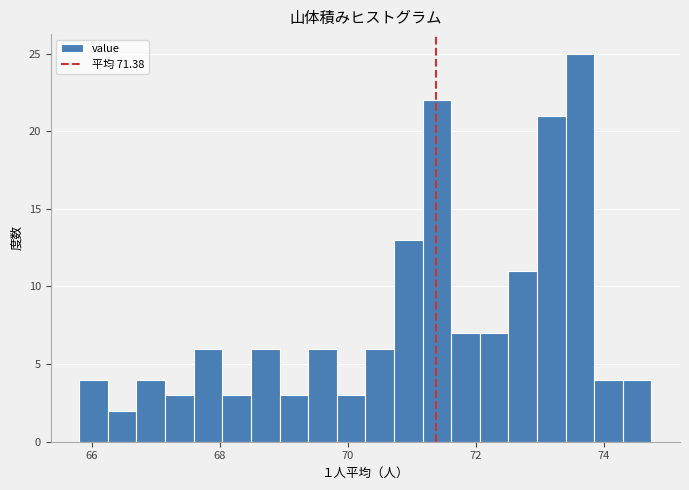

Around what value on the x-axis is the tallest bar? Give the approximate position of its centre, as read against the axis.

73.6